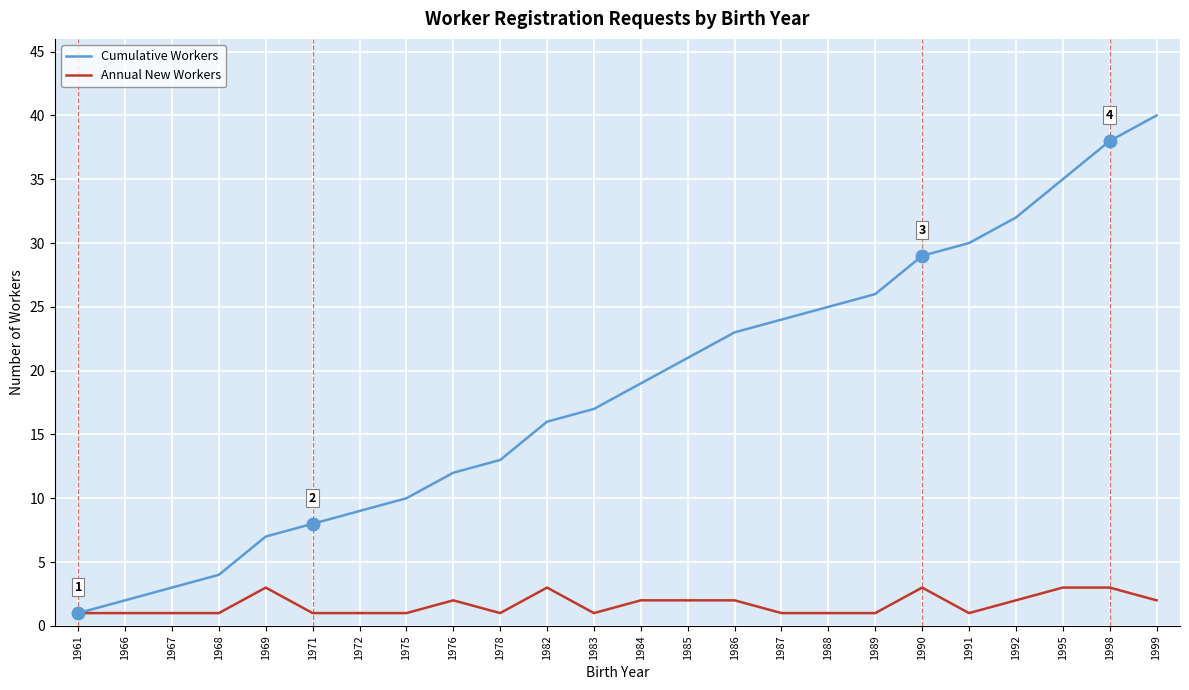

What is the spread (max minus min) of values at 1985?

19